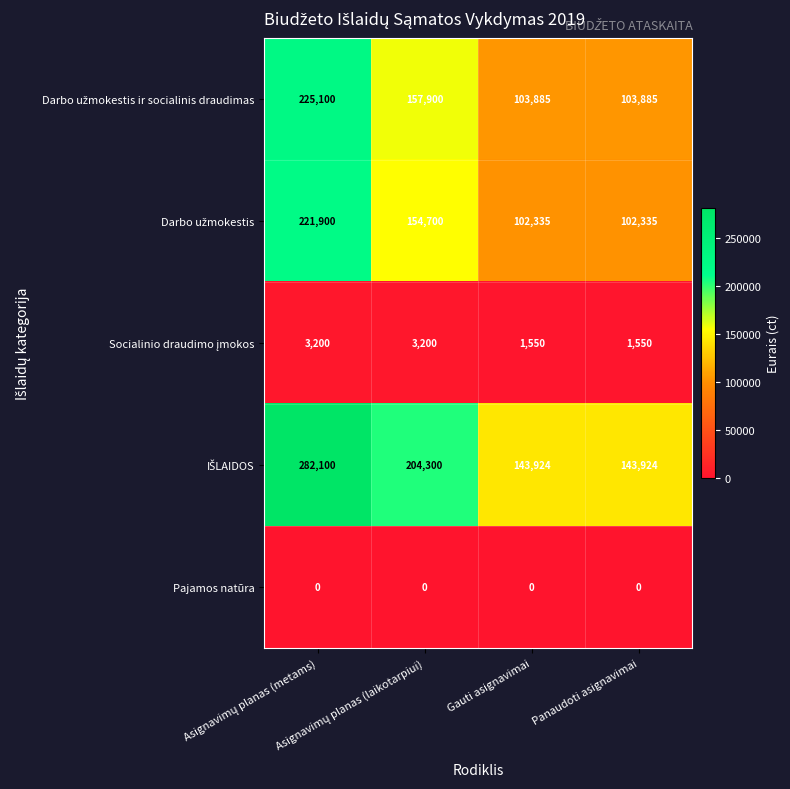

Count the number of data series in this chart.

5